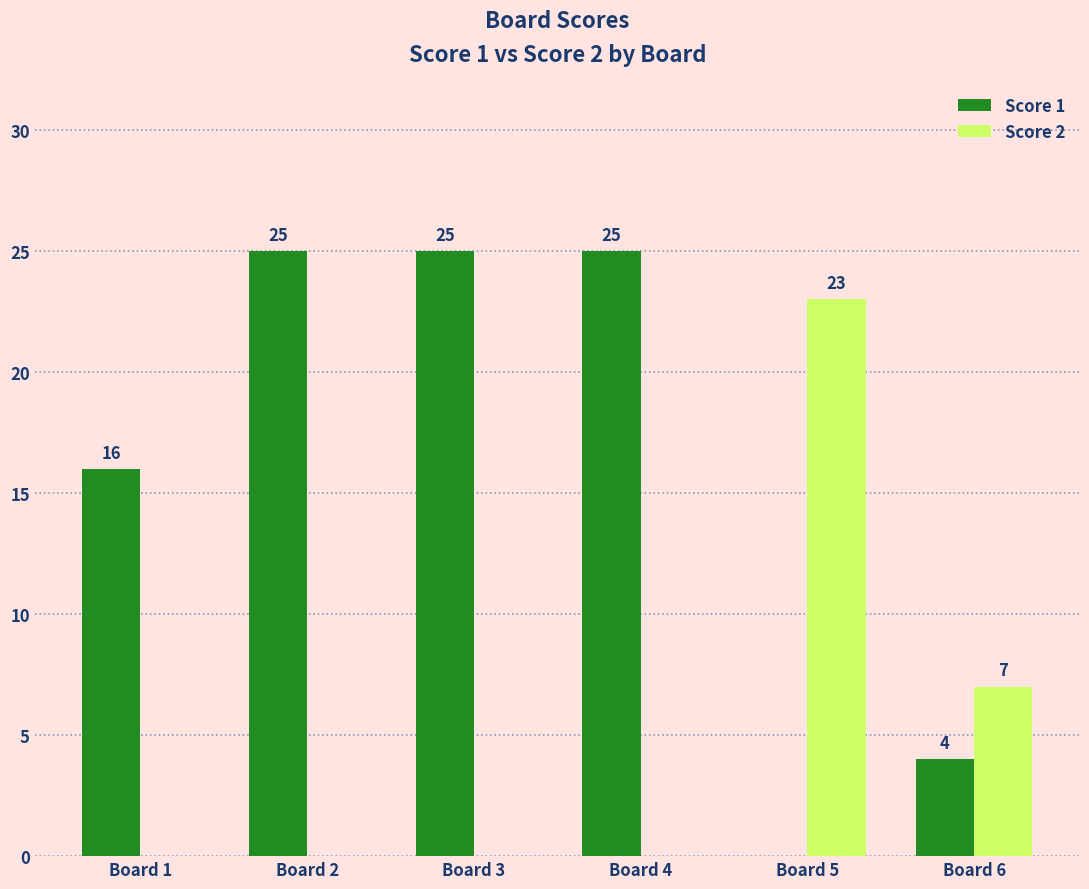

What is the average value of the Score 1 series?

16